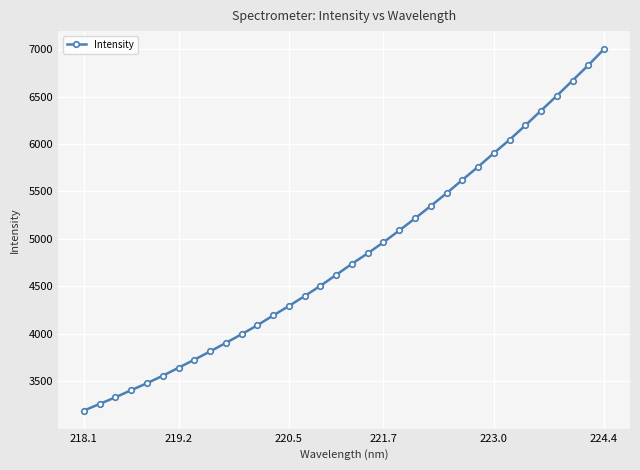

What is the sum of all values?

163979.9